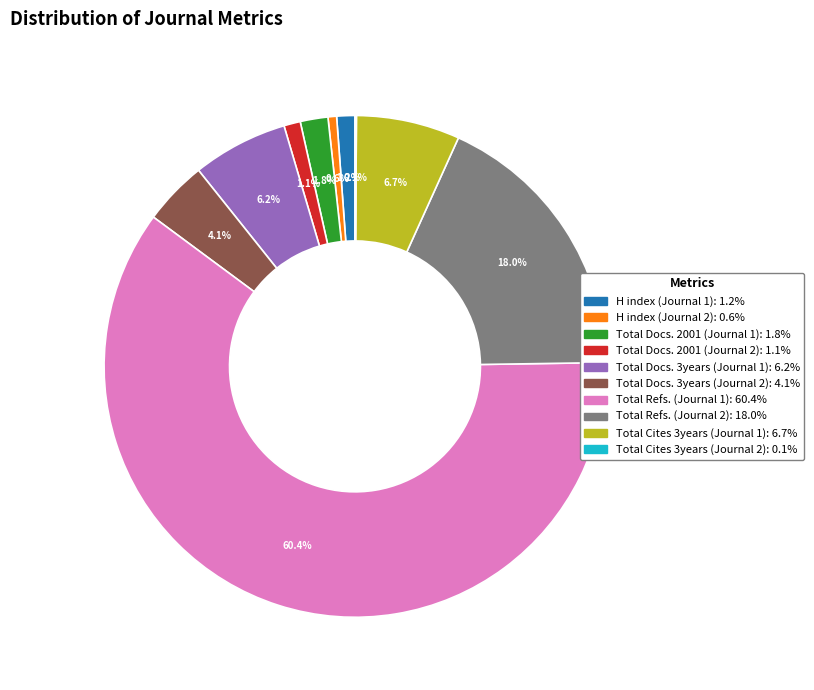

To the nearest percent, what is the difference between the largest and smallest slice percentages?

60%